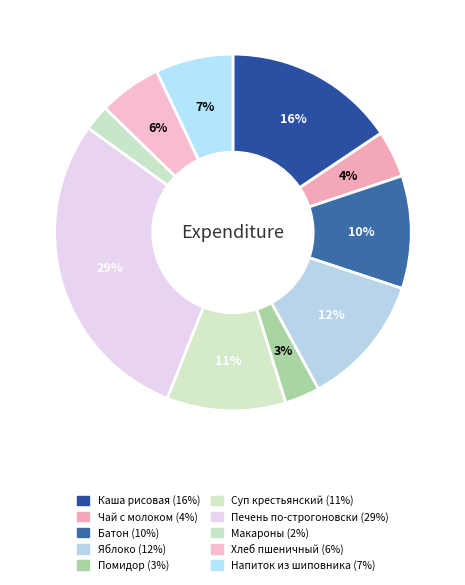

Rank the categories by value from highest to lowest.

Печень говяжья по-строгоновски, Каша молочная рисовая, Яблоко, Суп крестьянский с крупой, Батон простой, Напиток из шиповника, Хлеб пшеничный, Чай с молоком и сахаром, Помидор в нарезке, Макароны отварные